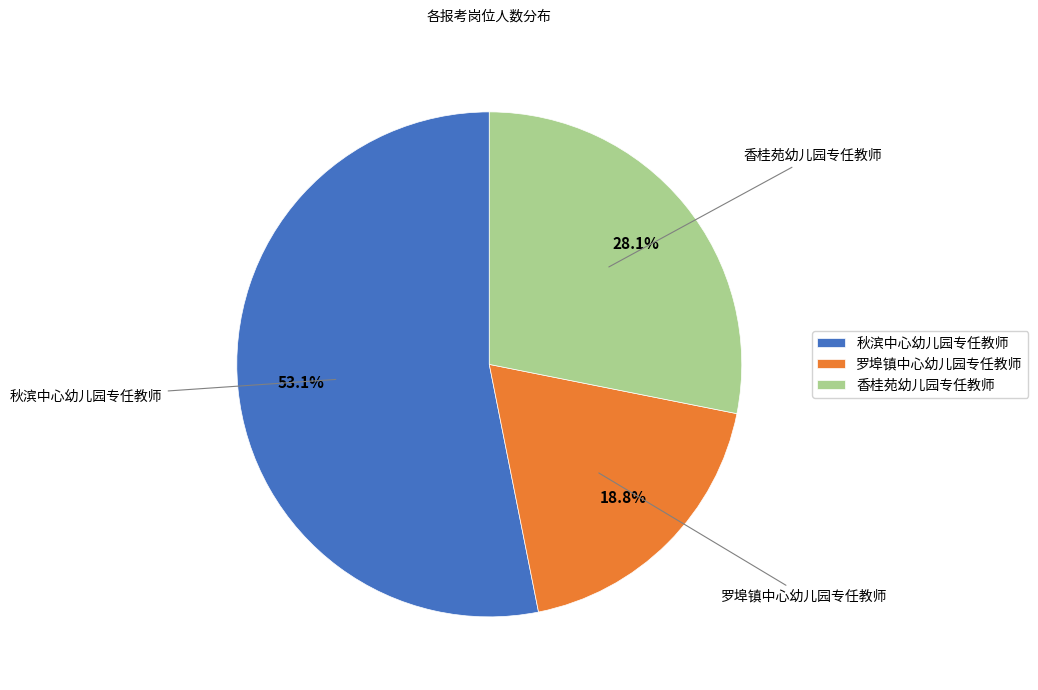

To the nearest percent, what is the combined percentage of 罗埠镇中心幼儿园专任教师 and 秋滨中心幼儿园专任教师?

72%